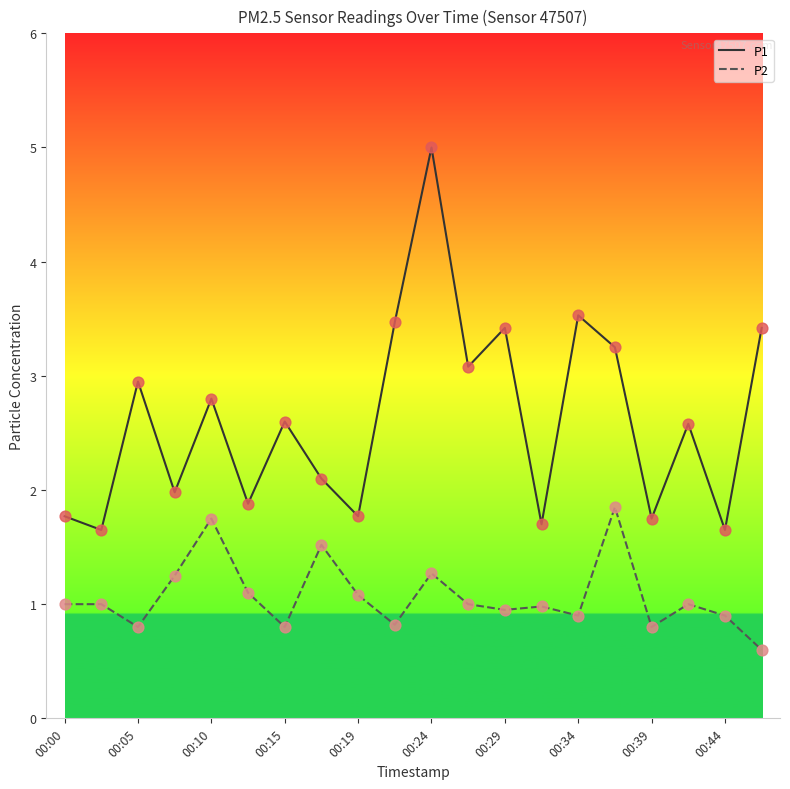

What is the smallest value displayed?

0.6